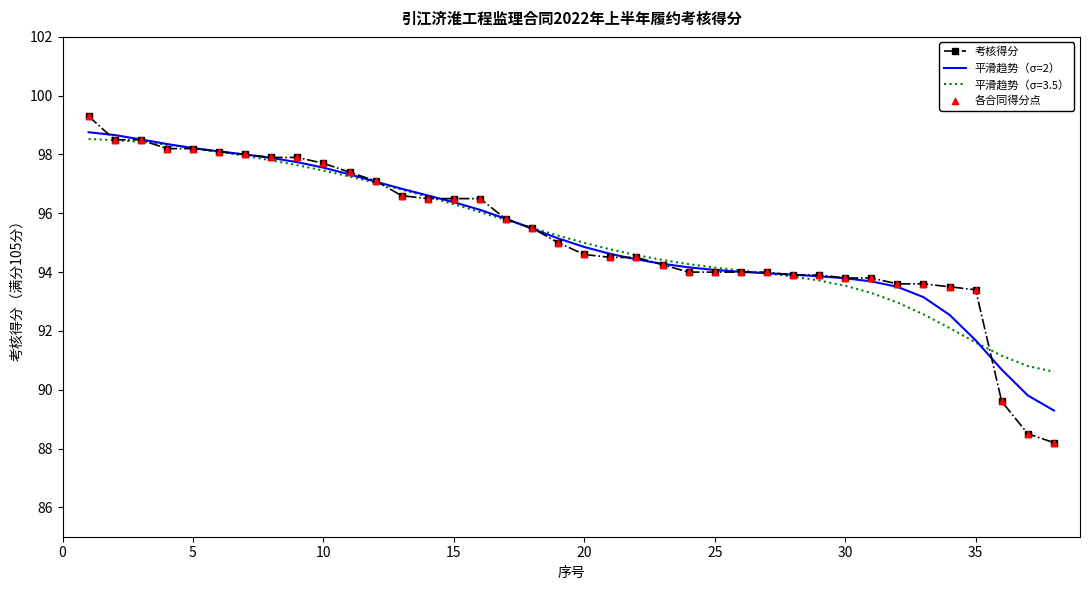

What is the smallest value displayed?

88.2